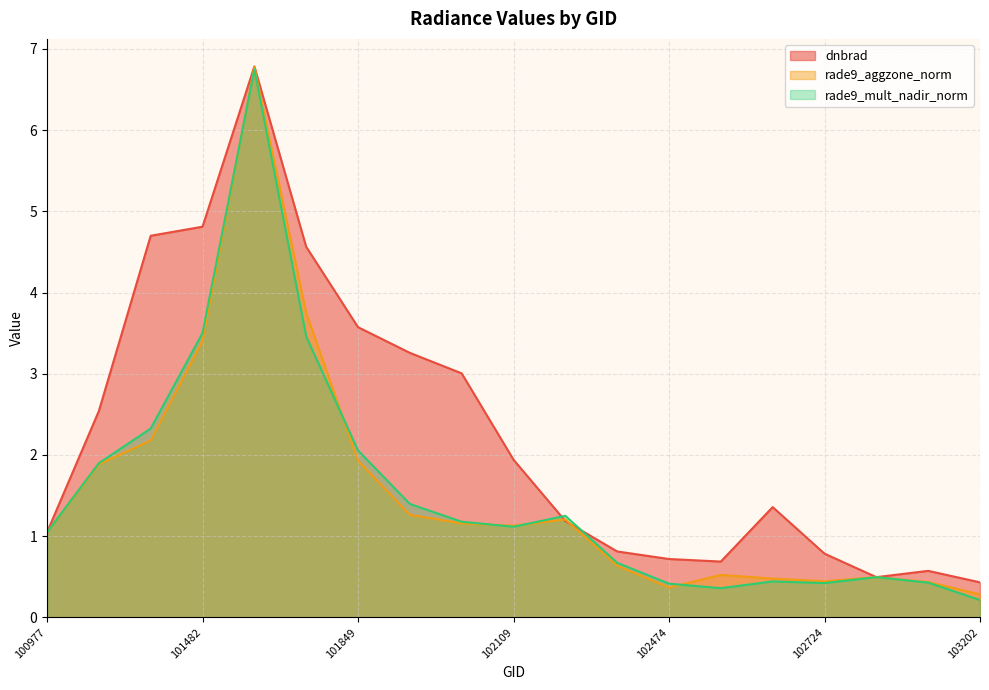

Where is the first local minimum for rade9_mult_nadir_norm?

102109